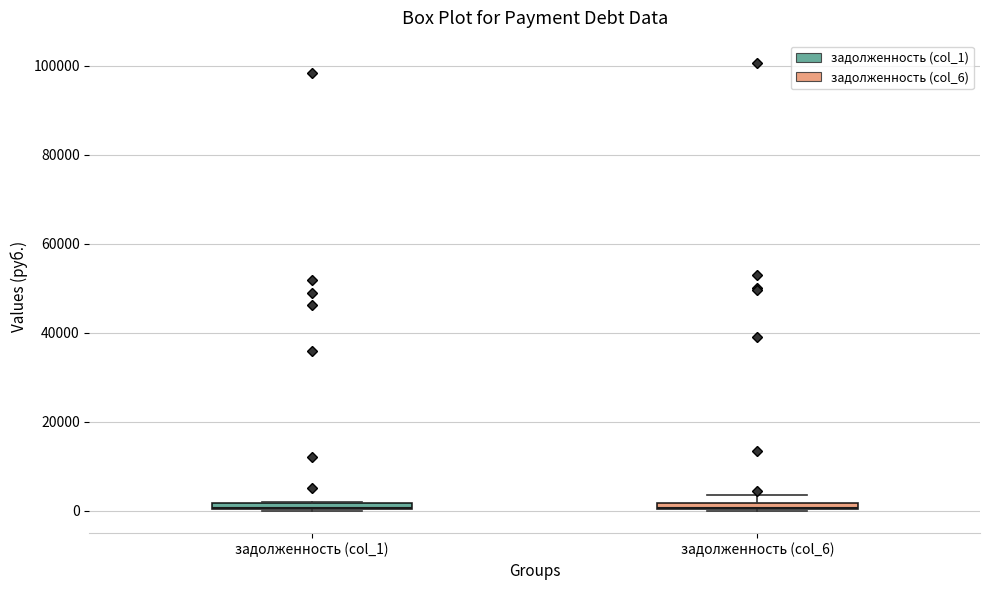

Where is the upper edge of the box for задолженность (col_6) on the y-axis? The values are not printed on the chart, so give them approximately, as read against the axis.

2000